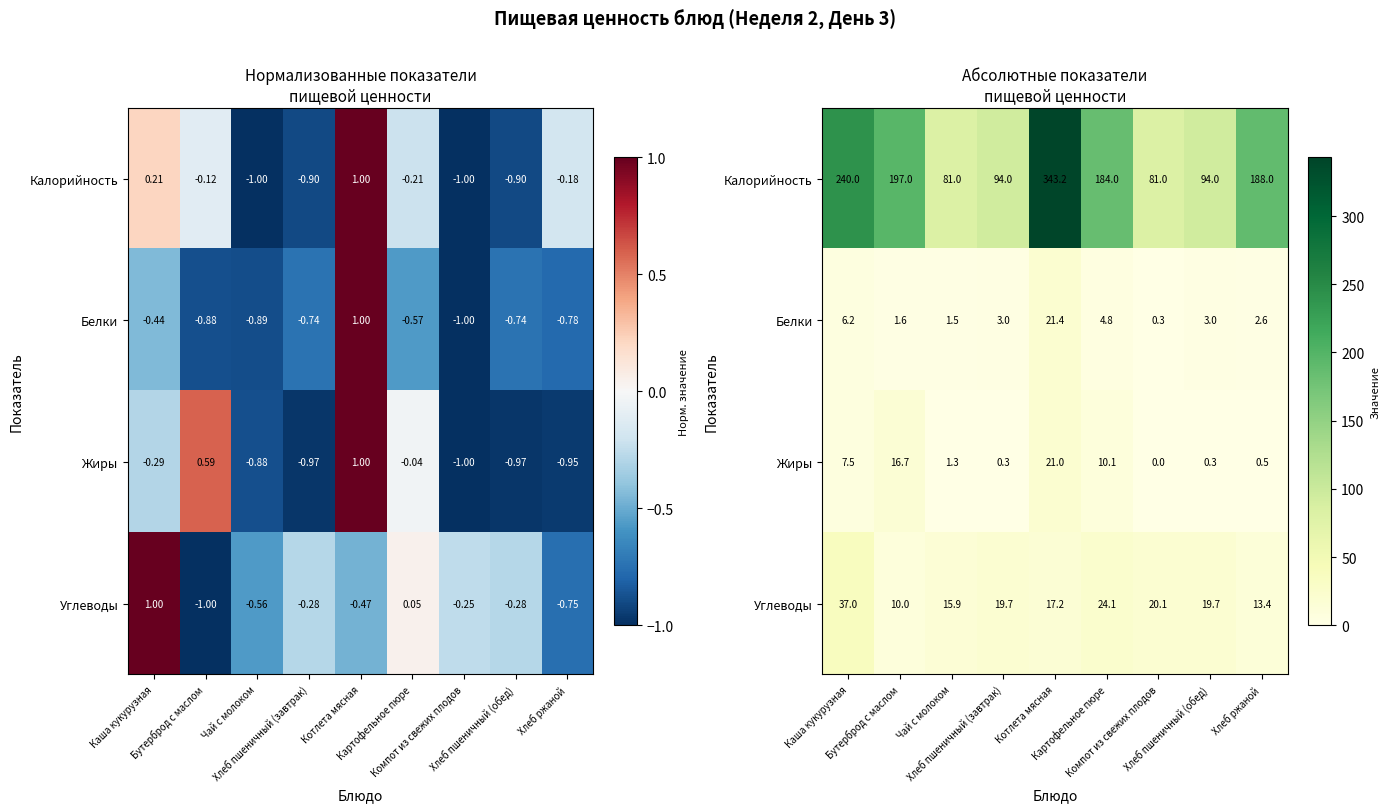

At how many categories does at least one series exceed 292?

1